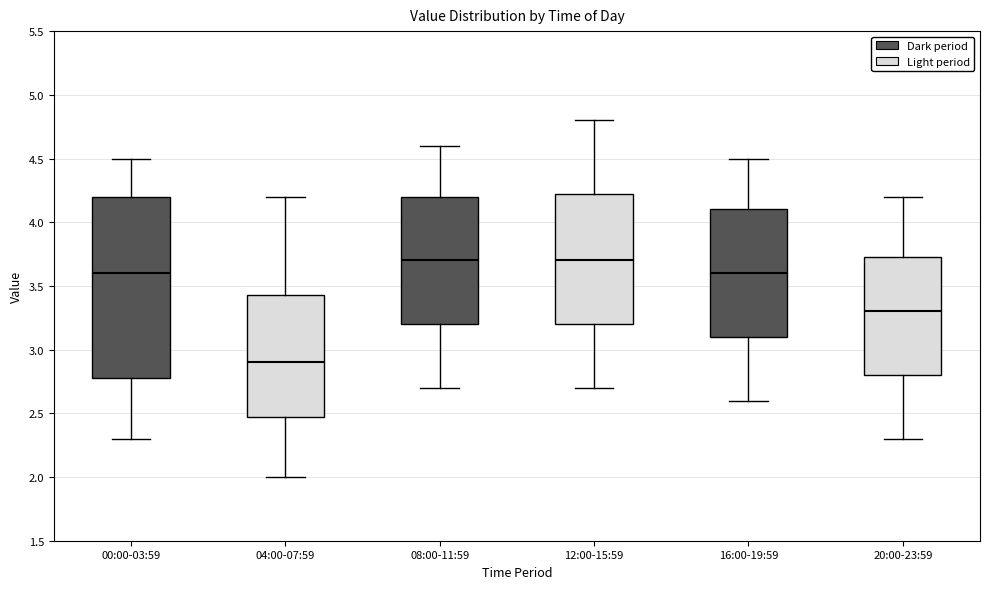

Which box's median line is the lowest?

04:00-07:59